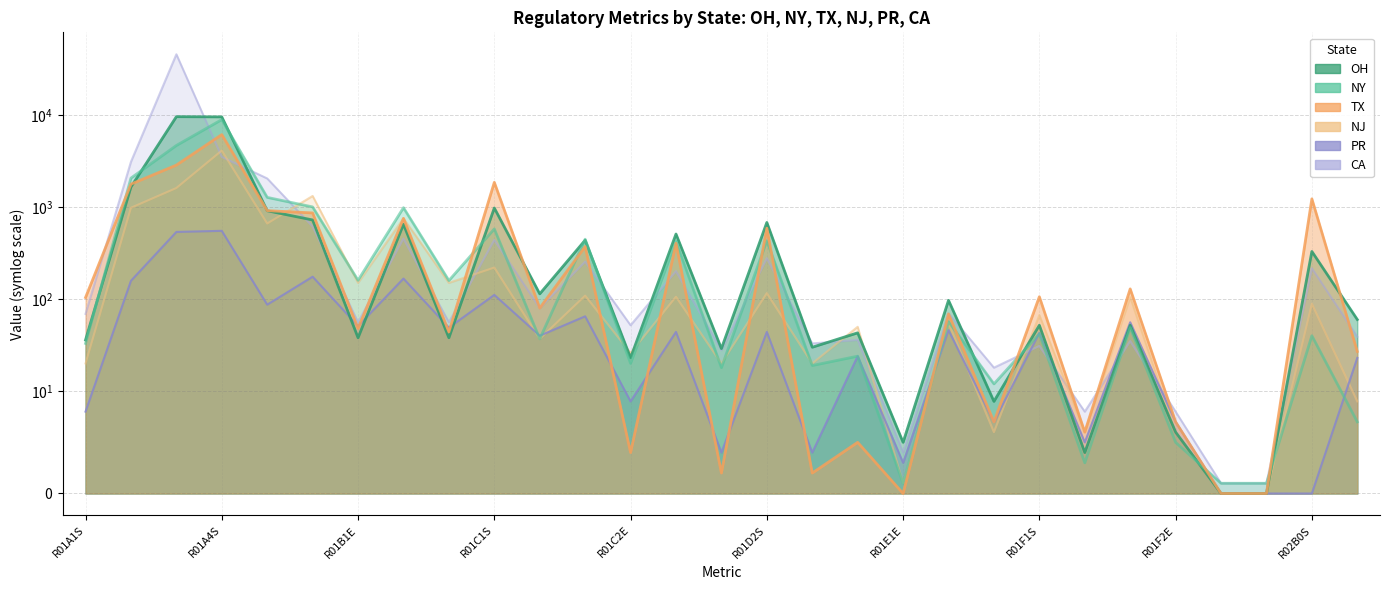

What is the difference between the highest and lowest values at R01C1S?

1741